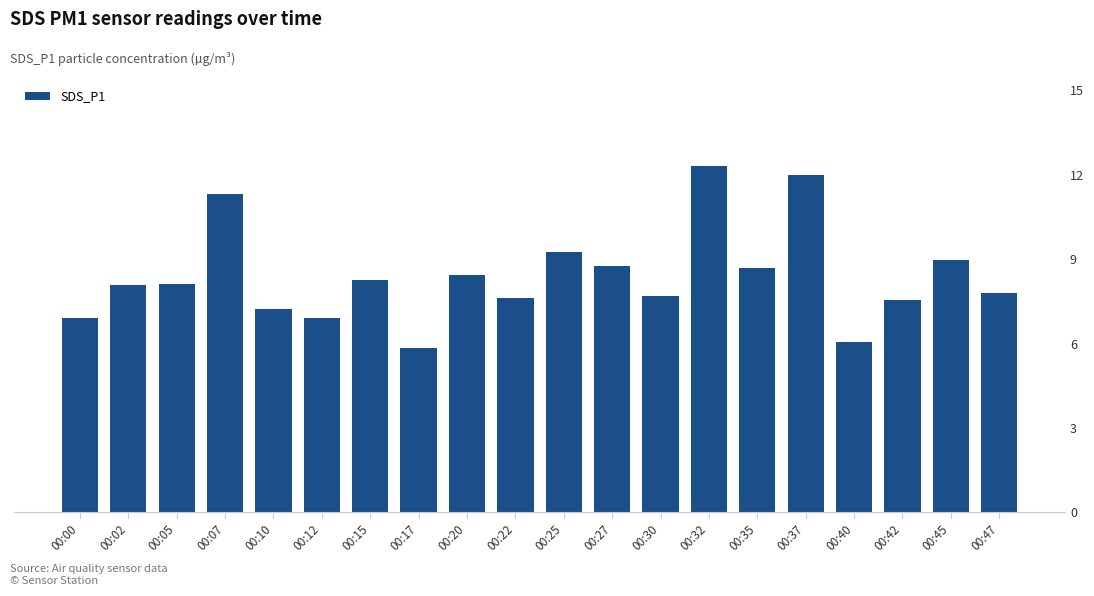

True or false: the data shows 10.9 at 00:30.

False